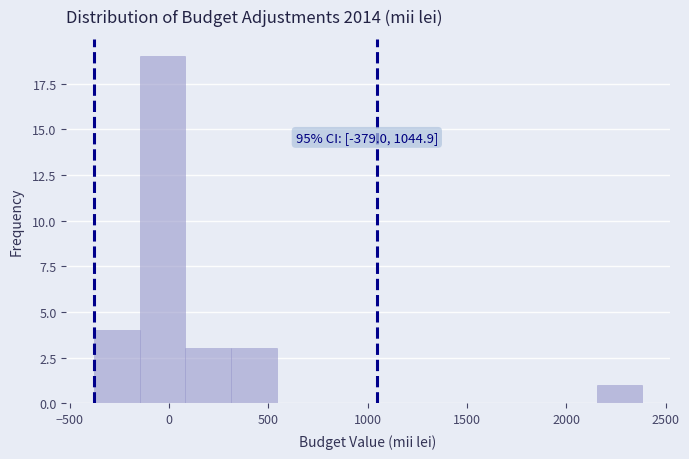

Which range on the x-axis has the tallest bar?

-150 to 100